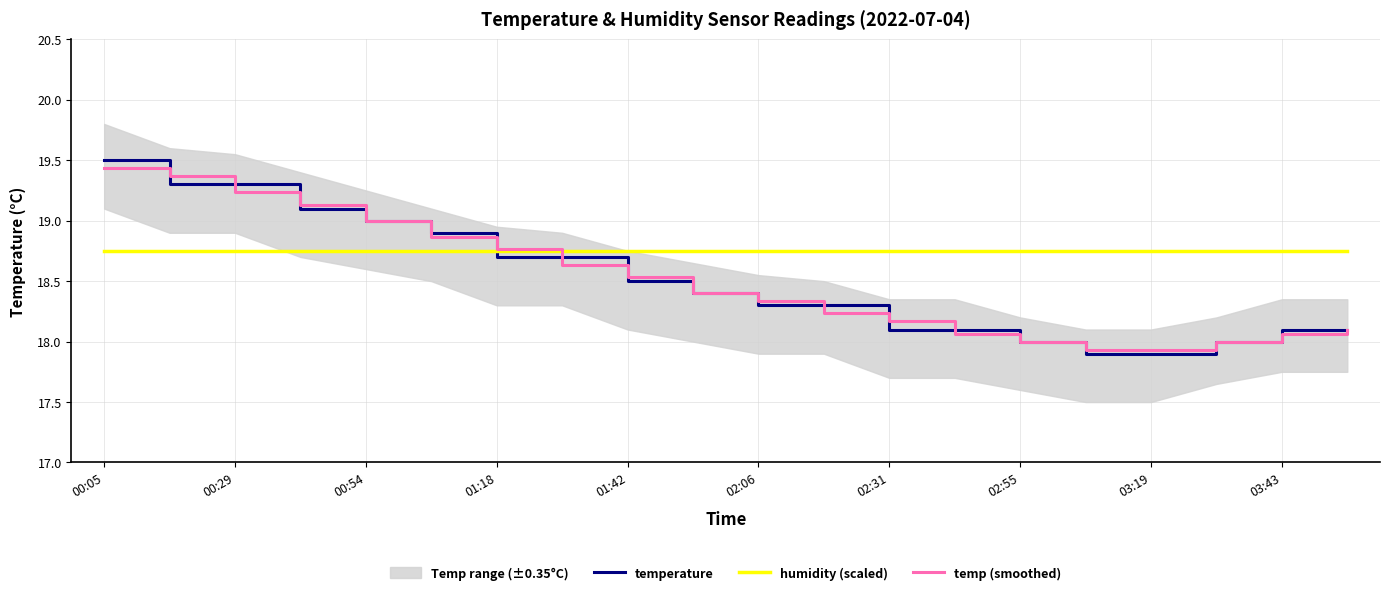

How many times do temperature and temp (smoothed) cross each other?

9